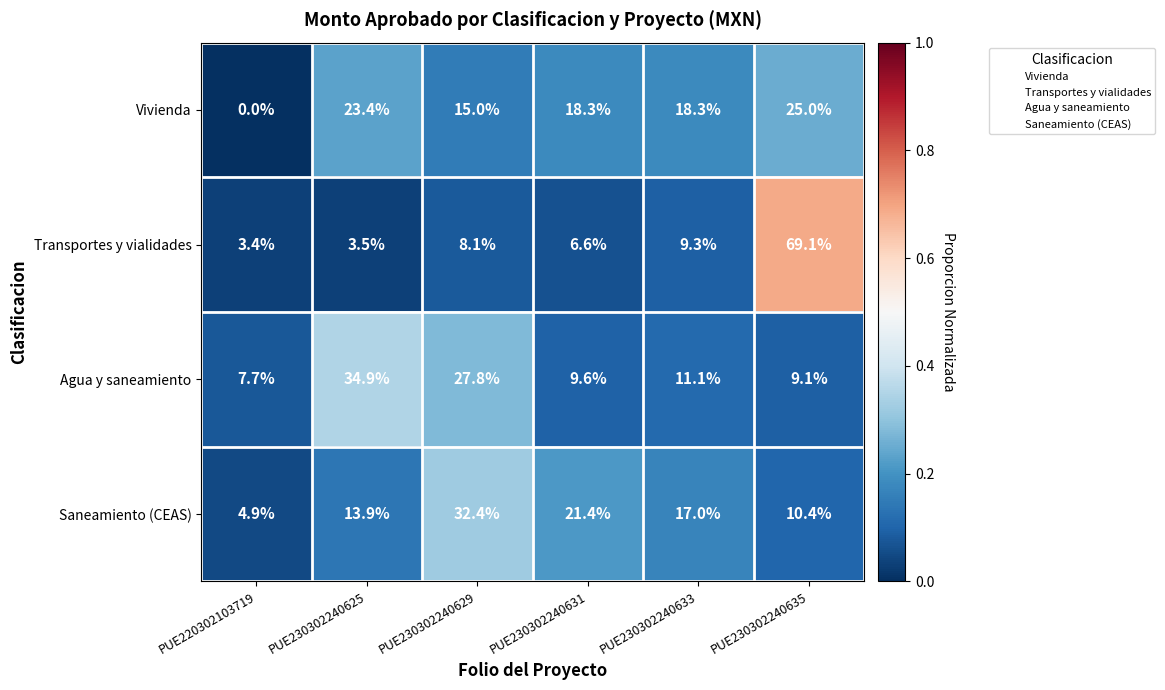

Reading right to left, what are all the values shown in this chart?

Vivienda: 25.0	18.3	18.3	15.0	23.4	0.0
Transportes y vialidades: 69.1	9.3	6.6	8.1	3.5	3.4
Agua y saneamiento: 9.1	11.1	9.6	27.8	34.9	7.7
Saneamiento (CEAS): 10.4	17.0	21.4	32.4	13.9	4.9